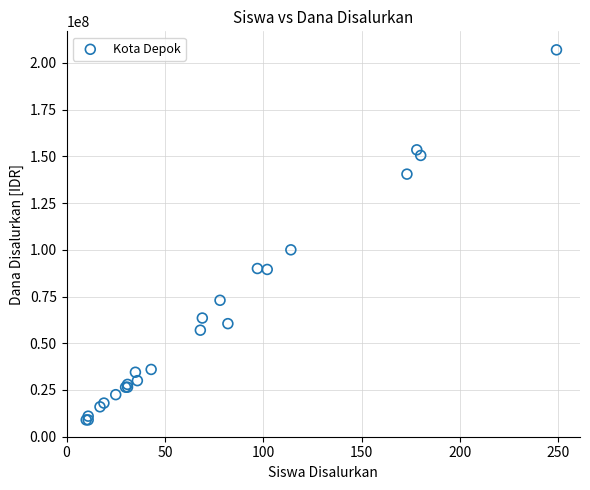

What Y value in the scatter plot is closest to 108000000?

100000000